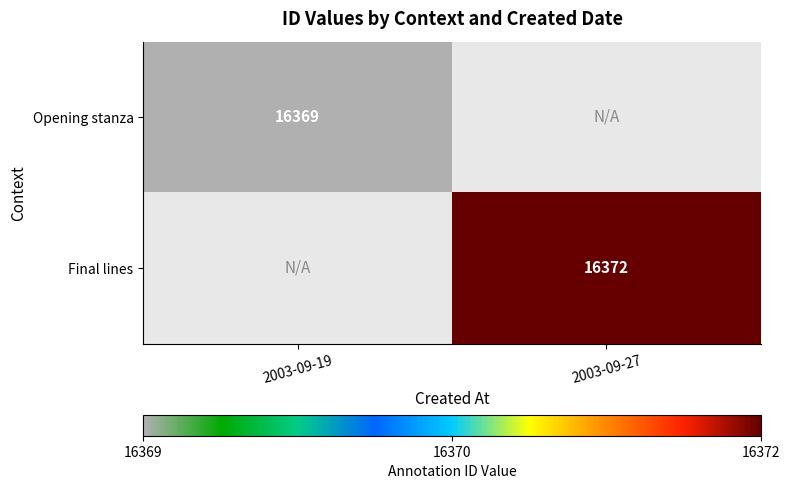

True or false: Final lines has a value of 21681.4 at 2003-09-27.

False